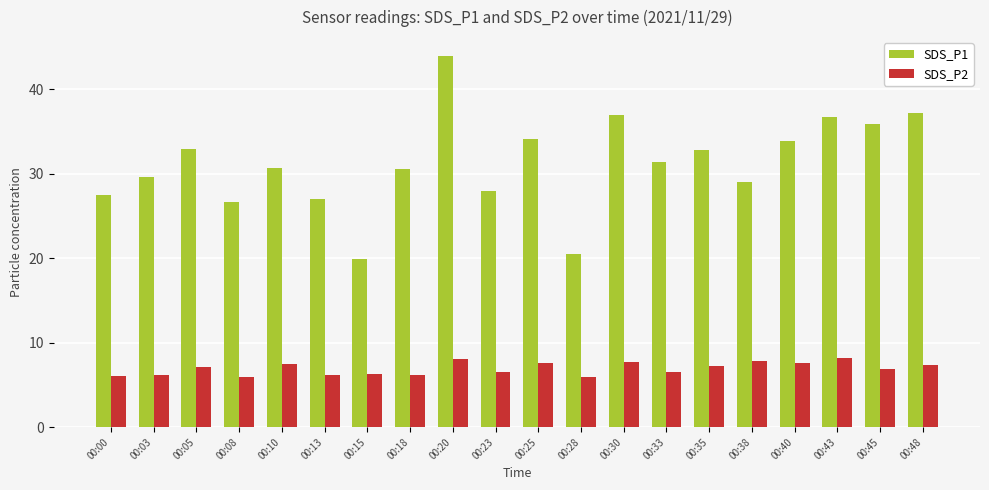

What is the difference between the second highest and minimum values in the SDS_P2 series?

2.2